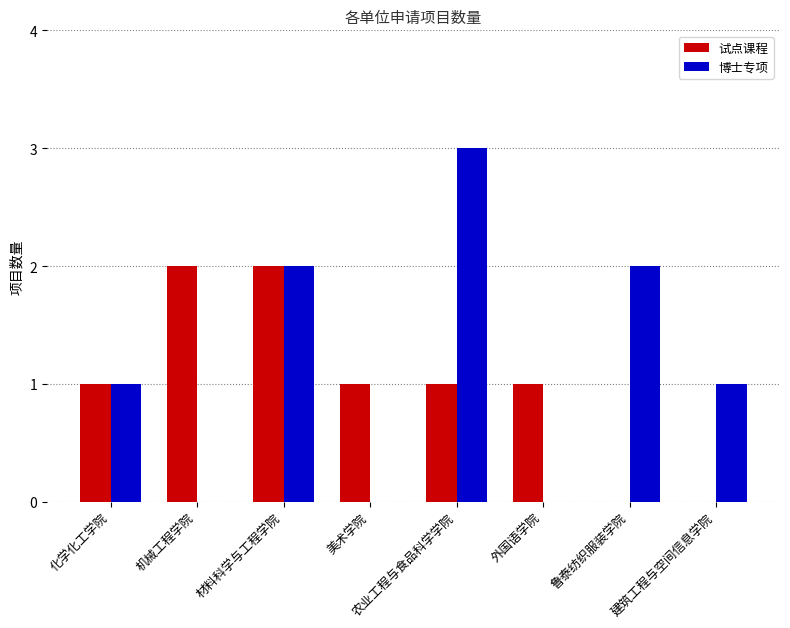

What is the difference between the 试点课程 values at 美术学院 and 鲁泰纺织服装学院?

1